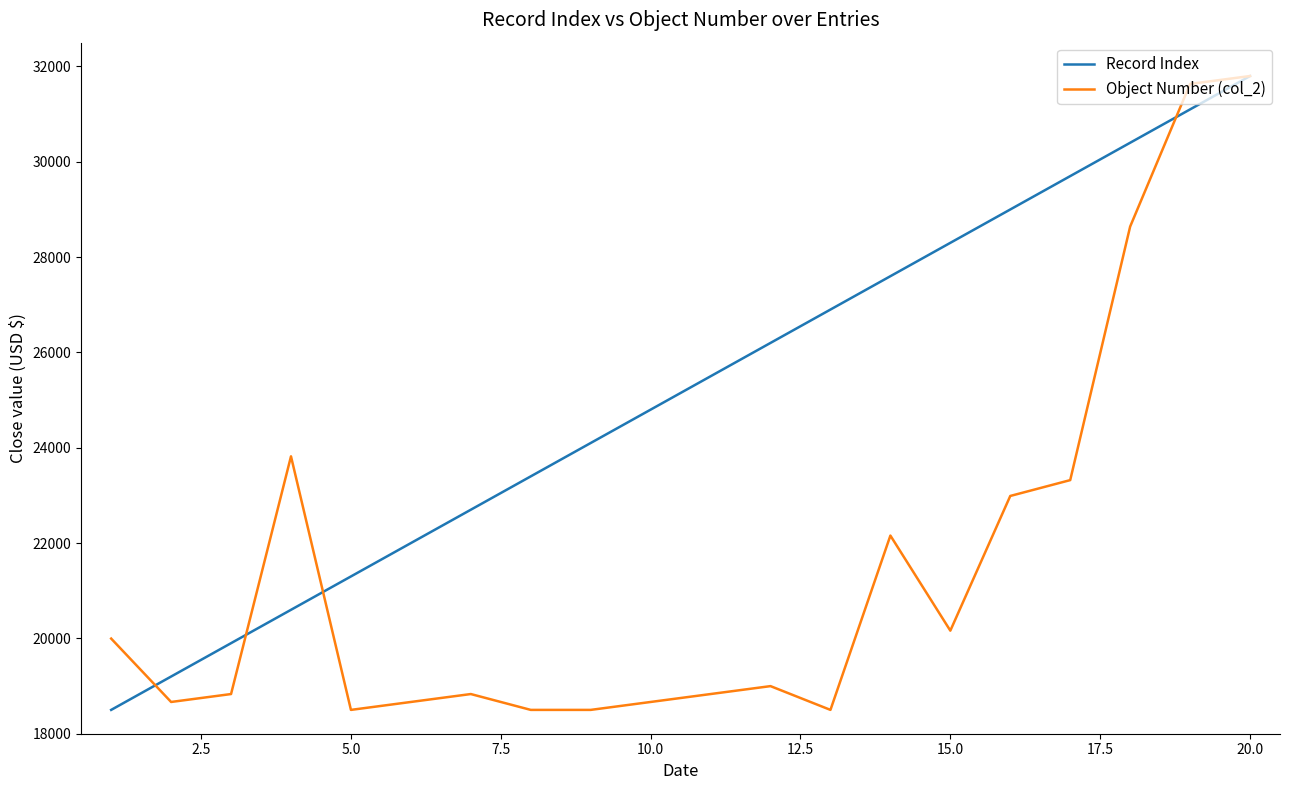

Which series has the largest total across all categories?

Record Index